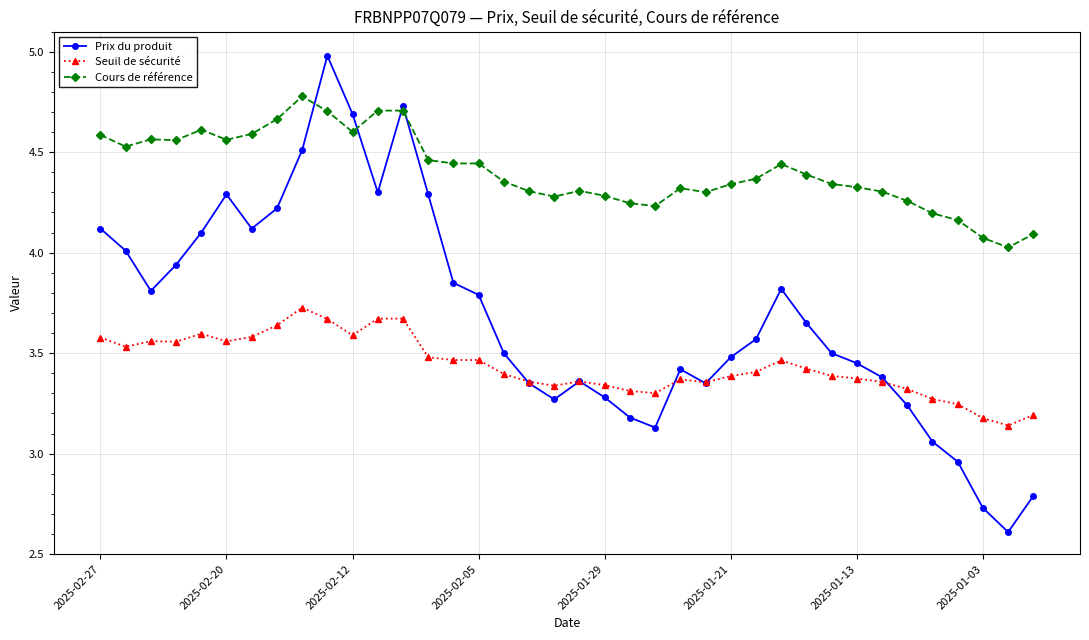

Rank the series by their maximum value, from highest to lowest.

Prix du produit, Cours de référence, Seuil de sécurité